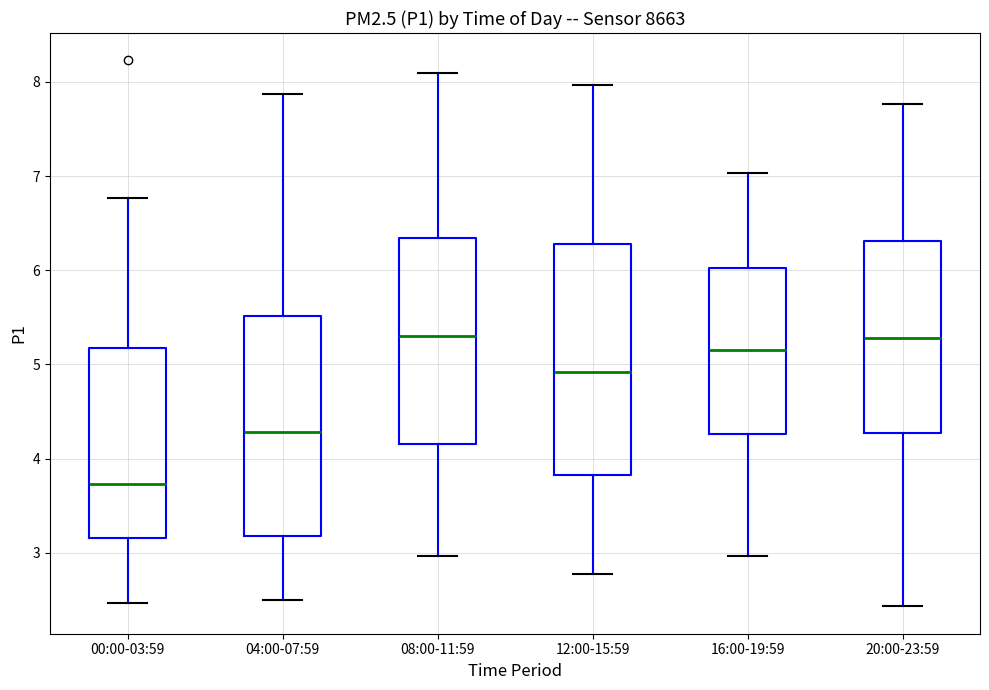

Which box is the tallest, from its lower edge to its upper edge?

12:00-15:59